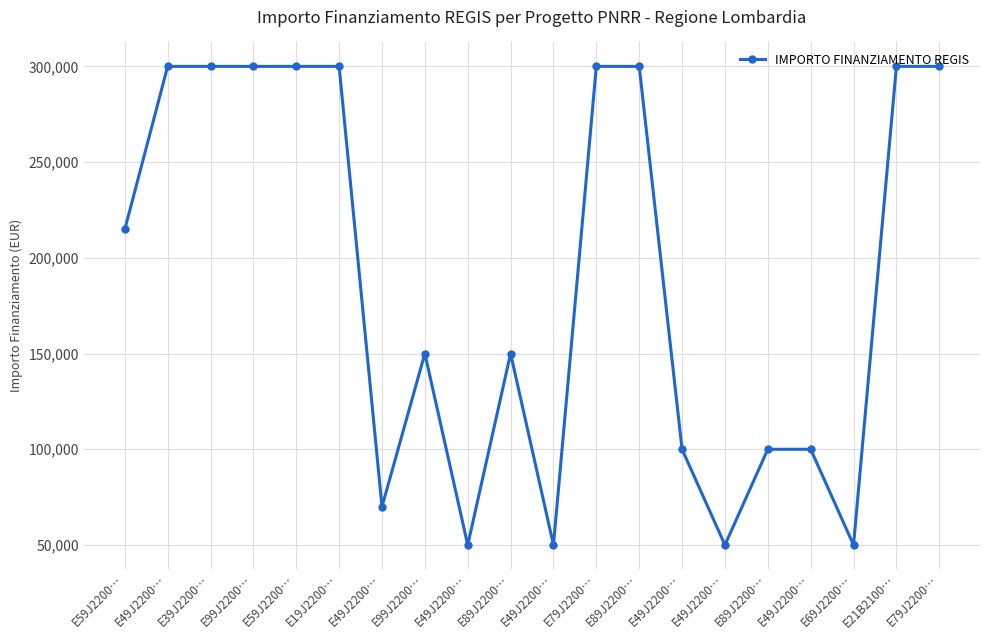

How many interior local valleys (lower than both neighbors) does the data have?

5